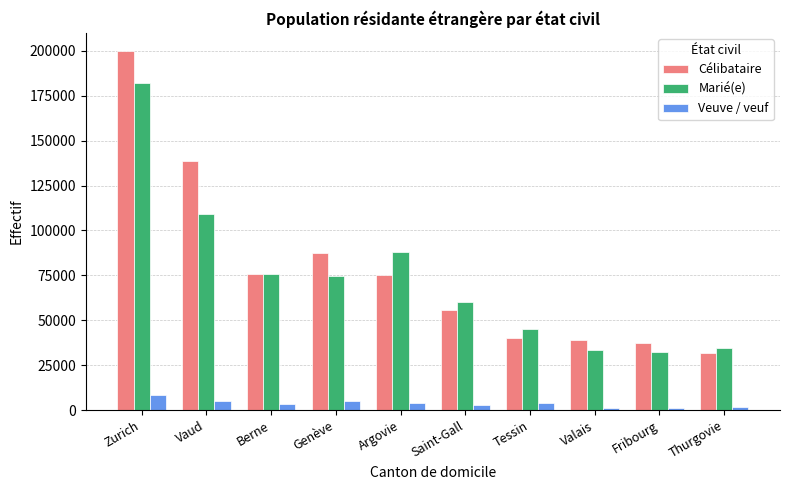

List the series in order of their peak value, lowest first.

Veuve / veuf, Marié(e), Célibataire